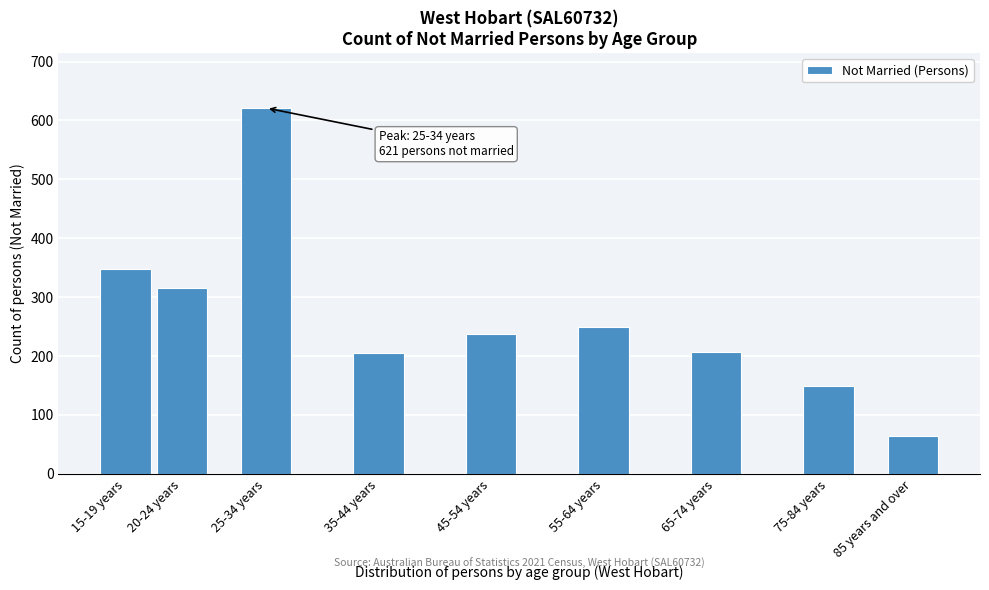

What is the label of the 9th bar from the left?

85 years and over